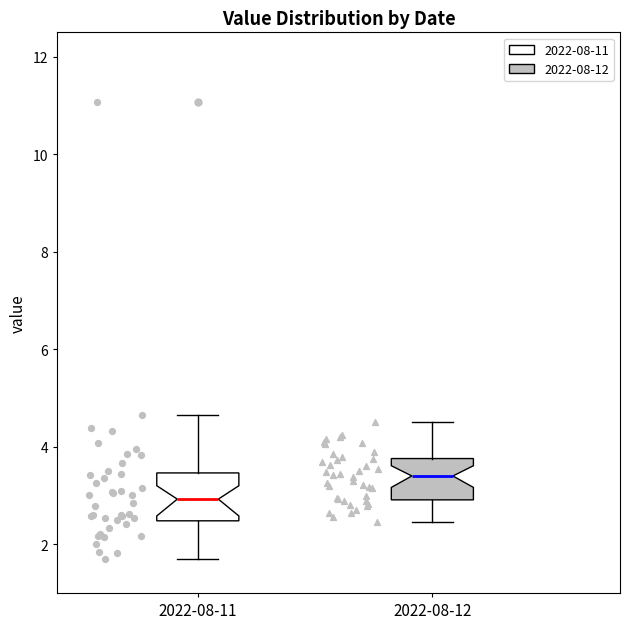

Reading left to right, transcribe this box plot: for each box, give where its median line is, the range the box spans, and where its two whiskers end, as read against the y-axis. The values are not printed on the chart, so give them approximately, as read against the axis.

2022-08-11: median 3.0, box 2.4 to 3.4, whiskers 1.8 to 4.6
2022-08-12: median 3.4, box 3.0 to 3.8, whiskers 2.4 to 4.6